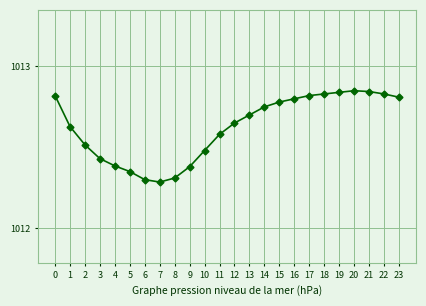

Where is the first local minimum?

7